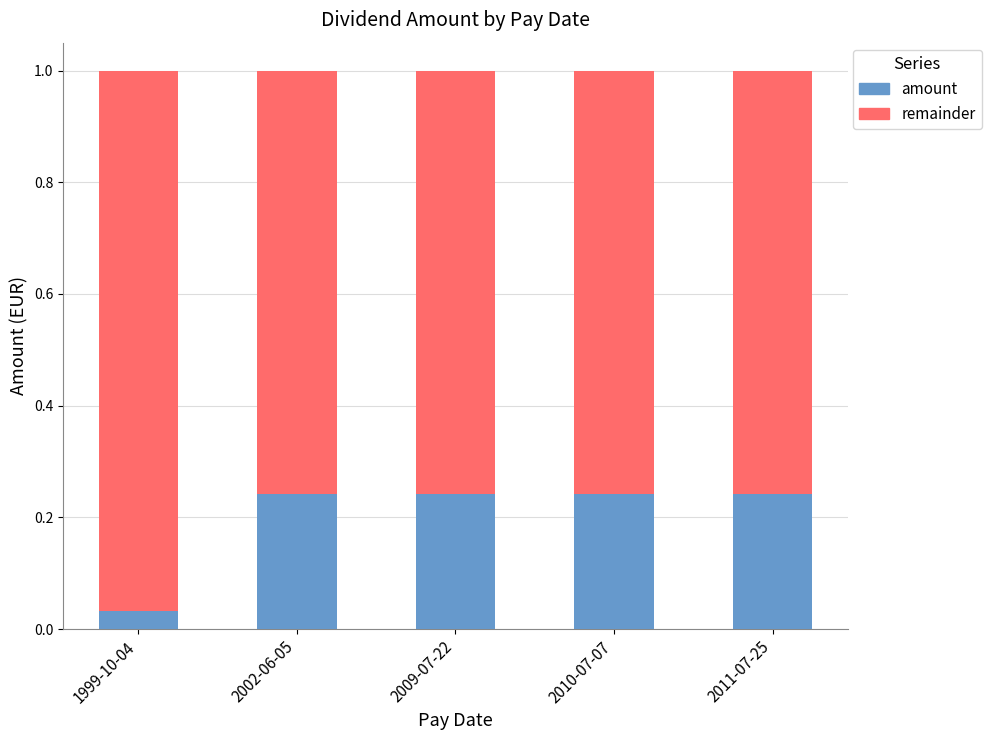

Which category has the lowest value in the amount series?

1999-10-04